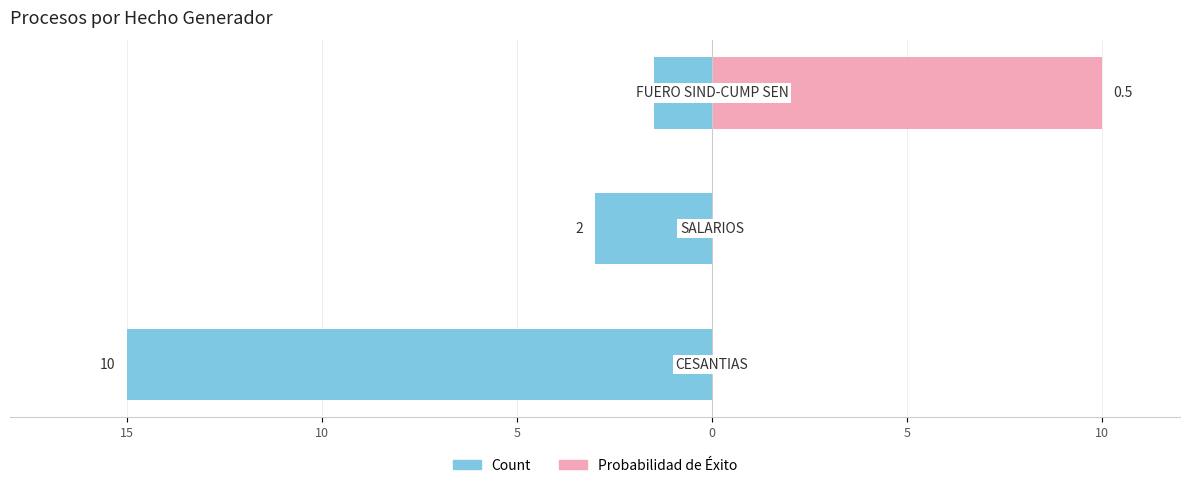

Which series changed the most between 15 and 5?

Count